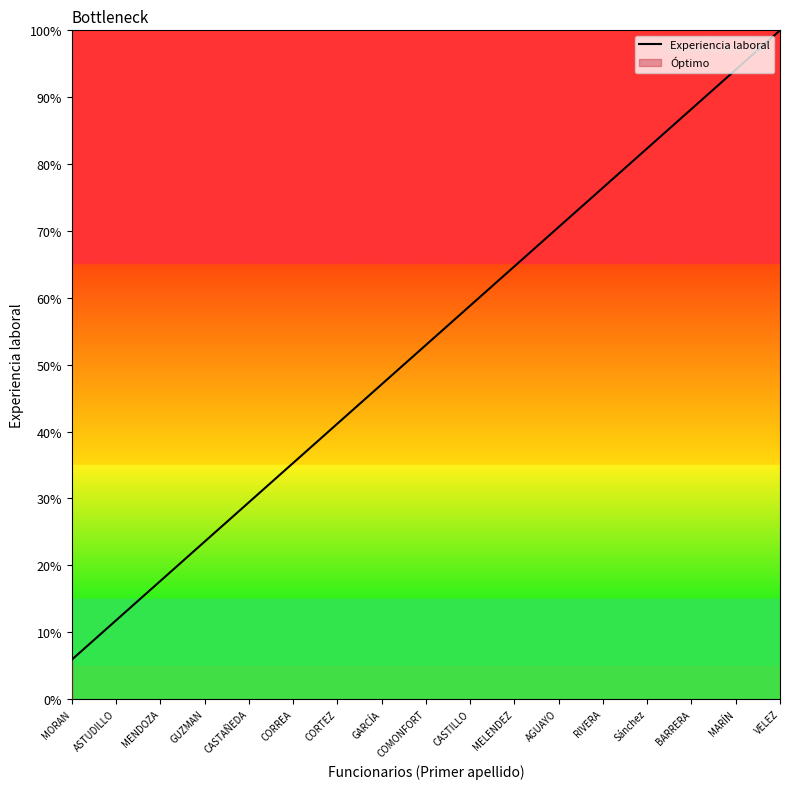

What is the maximum value shown in the chart?

100.0